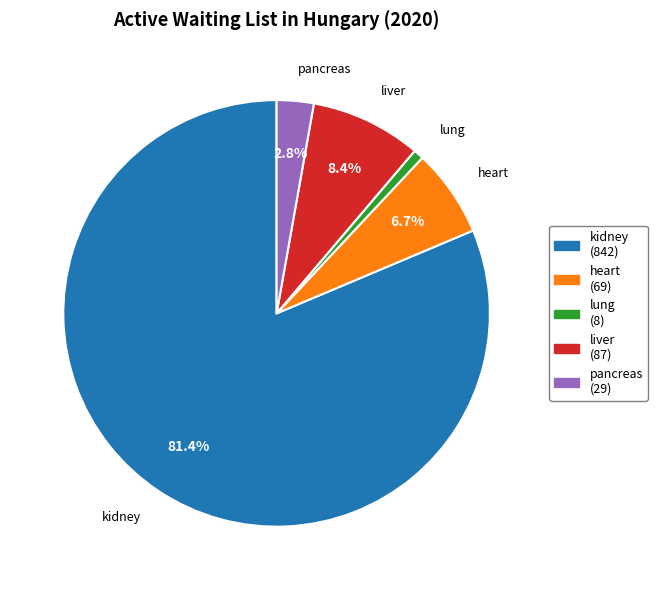

The liver slice represents 8% of the pie. True or false?

True